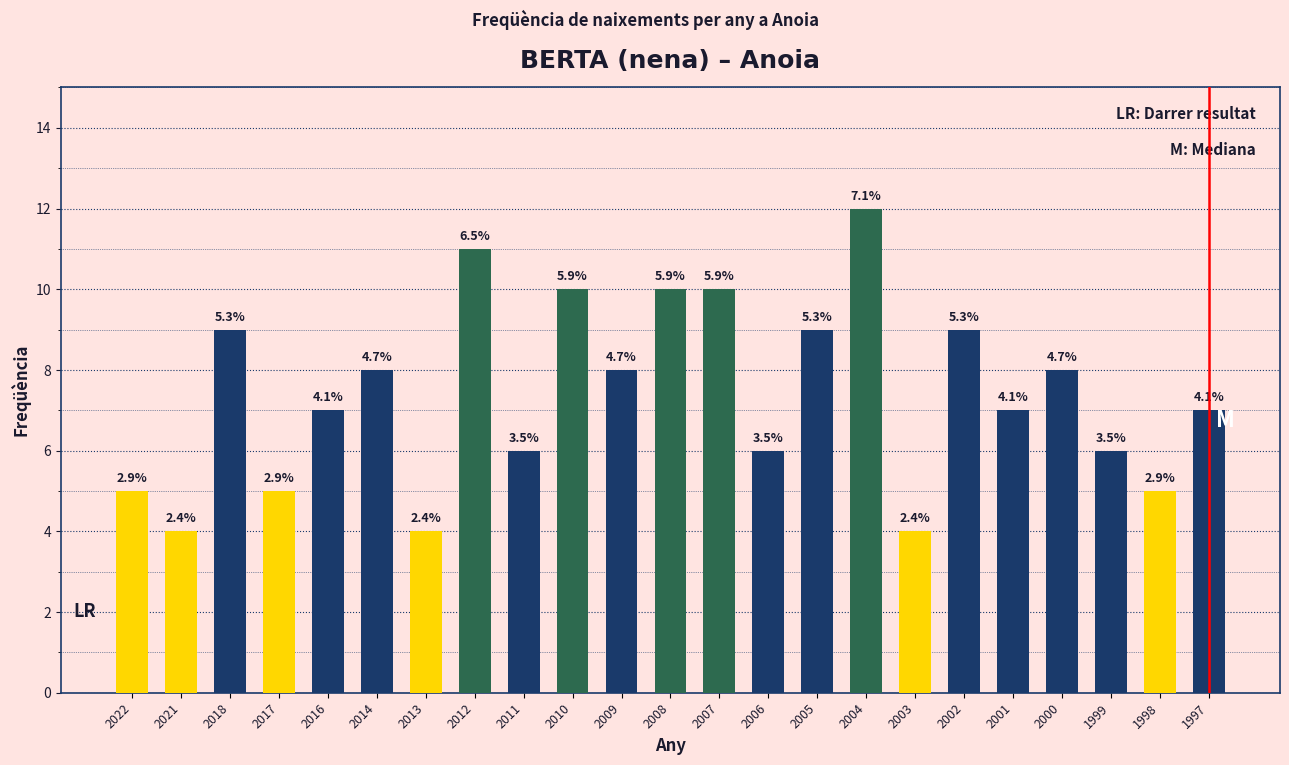

Does the chart contain any negative values?

No